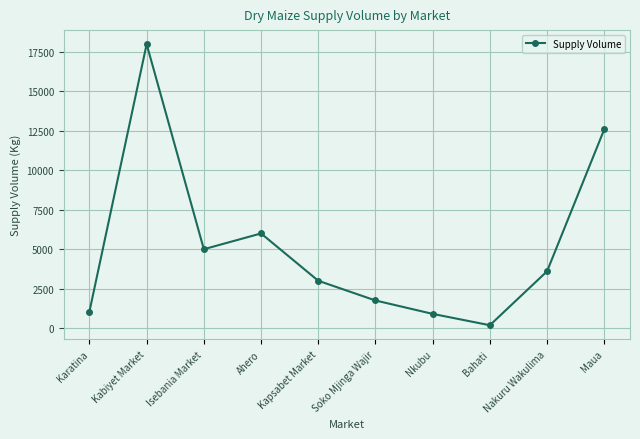

What is the maximum value shown in the chart?

18000